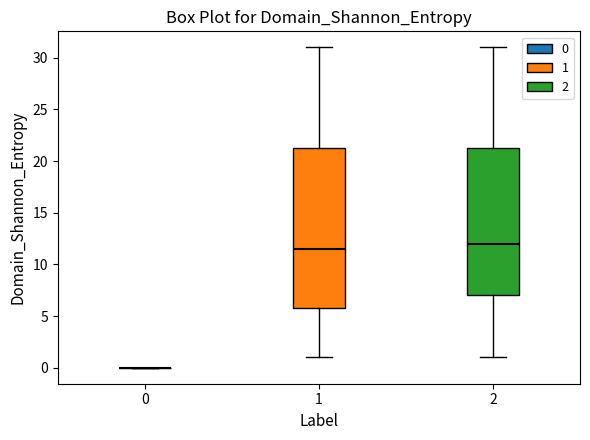

Reading left to right, transcribe this box plot: for each box, give where its median line is, the range the box spans, and where its two whiskers end, as read against the y-axis. The values are not printed on the chart, so give them approximately, as read against the axis.

0: box collapsed to a line at 0.0, whiskers 0.0 to 0.0
1: median 11.5, box 6.0 to 21.5, whiskers 1.0 to 31.0
2: median 12.0, box 7.0 to 21.5, whiskers 1.0 to 31.0